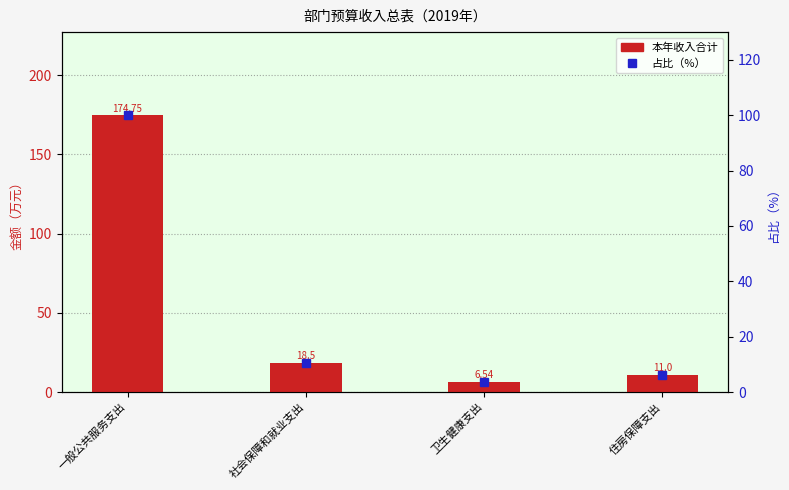

What is the greatest value displayed?

174.8